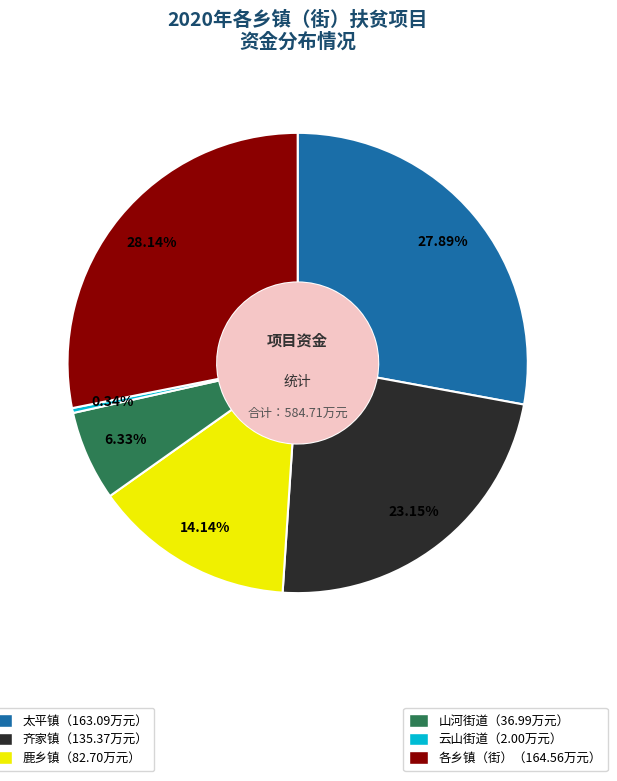

Is there a majority slice in this chart?

No